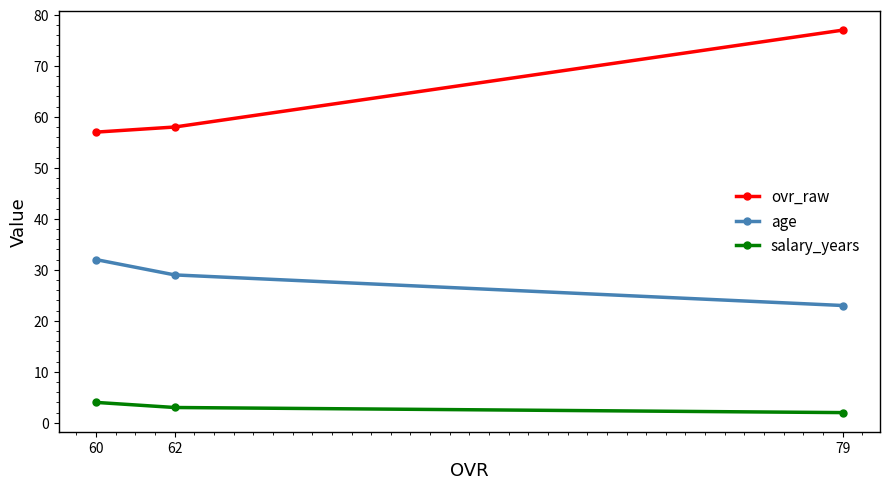

How many categories are shown in the chart?

3